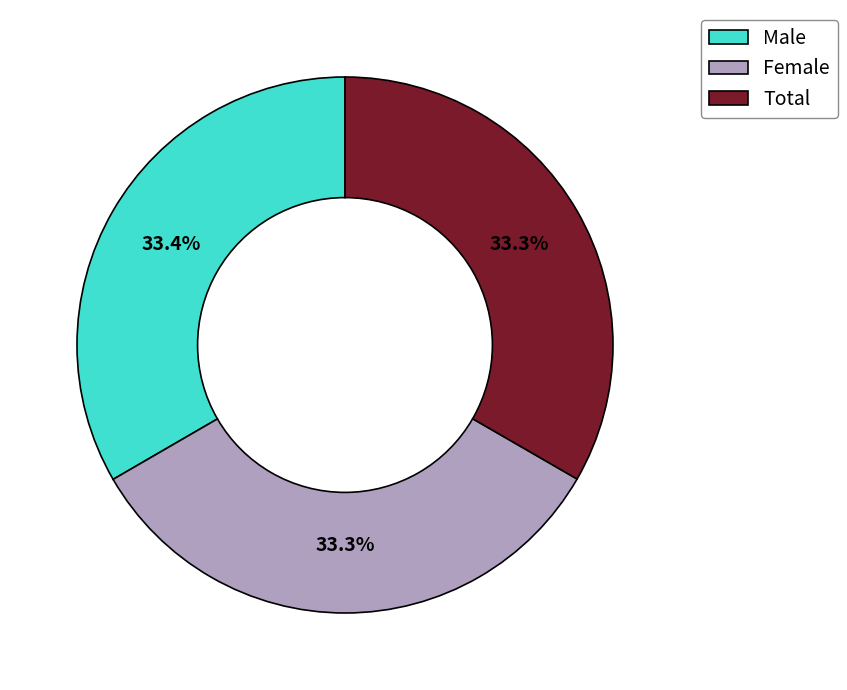

How many segments does this pie chart have?

3